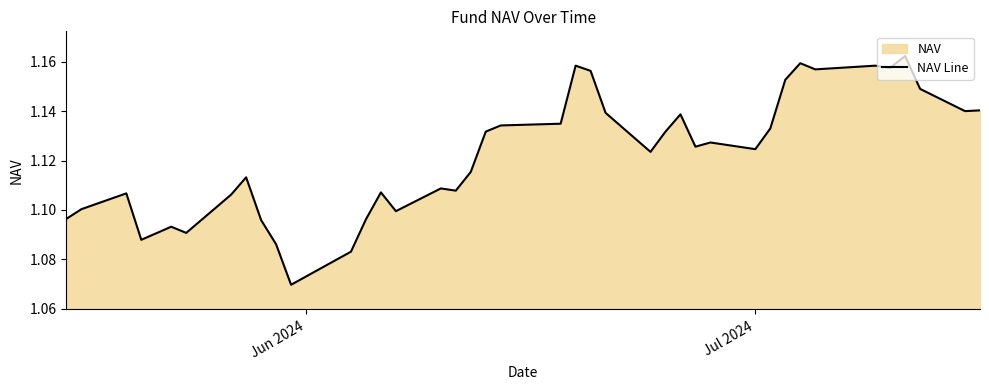

Reading right to left, transcribe all the data shown in this chart.

1.1	1.1	1.1	1.2	1.2	1.2	1.2	1.2	1.2	1.1	1.1	1.1	1.1	1.1	1.1	1.1	1.1	1.2	1.2	1.1	1.1	1.1	1.1	1.1	1.1	1.1	1.1	1.1	1.1	1.1	1.1	1.1	1.1	1.1	1.1	1.1	1.1	1.1	1.1	1.1